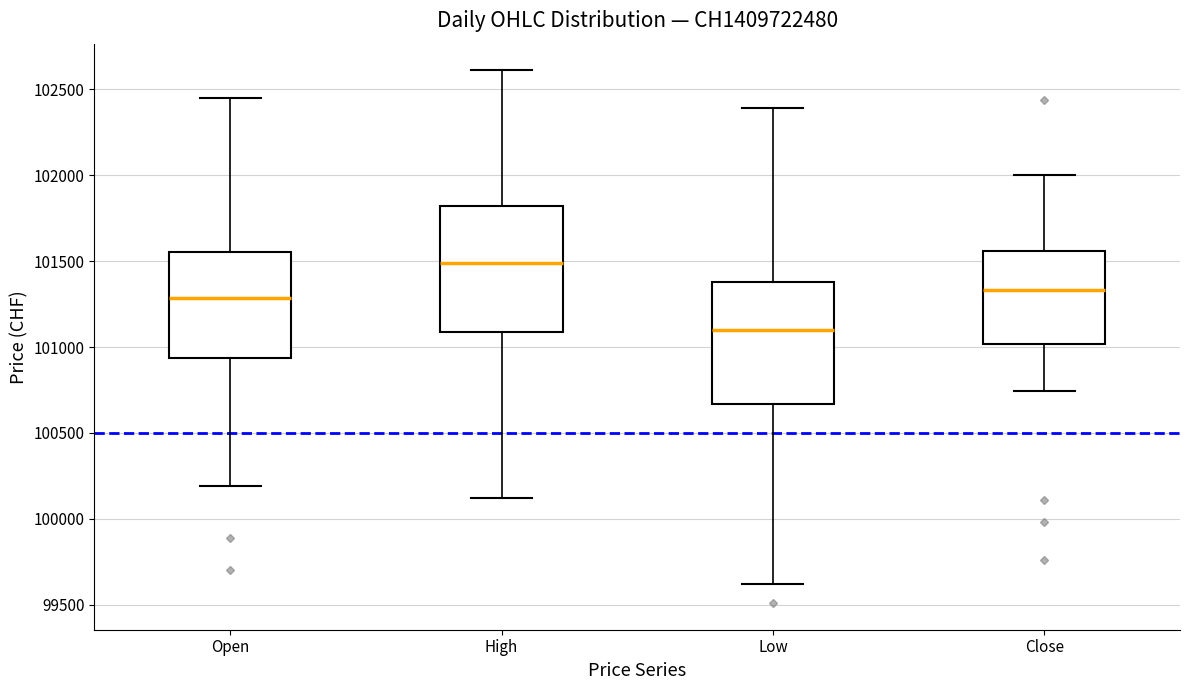

Which box's median line is the highest?

High